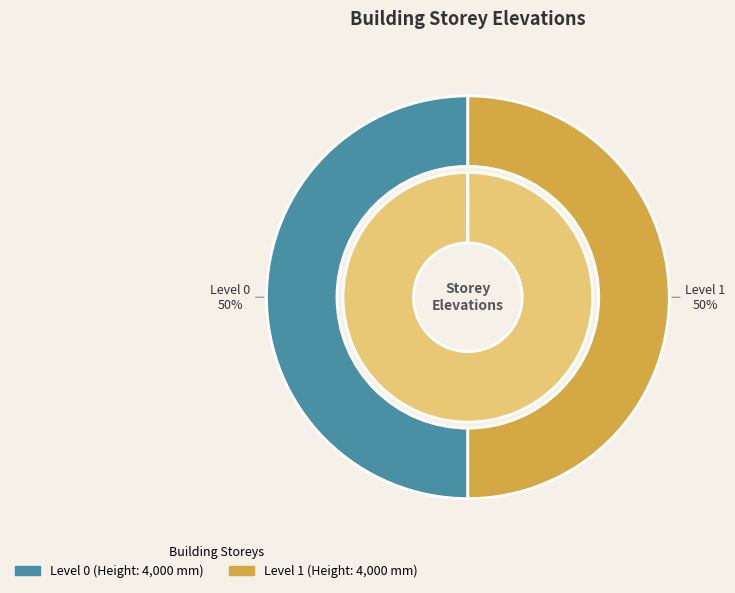

Combined, do Level 0 and Level 1 account for over 50%?

Yes